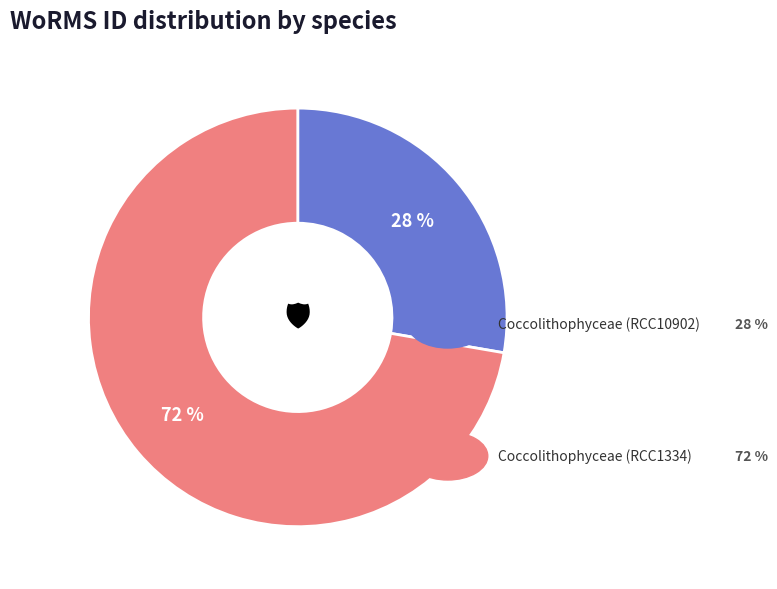

To the nearest percent, what is the average slice percentage?

50%